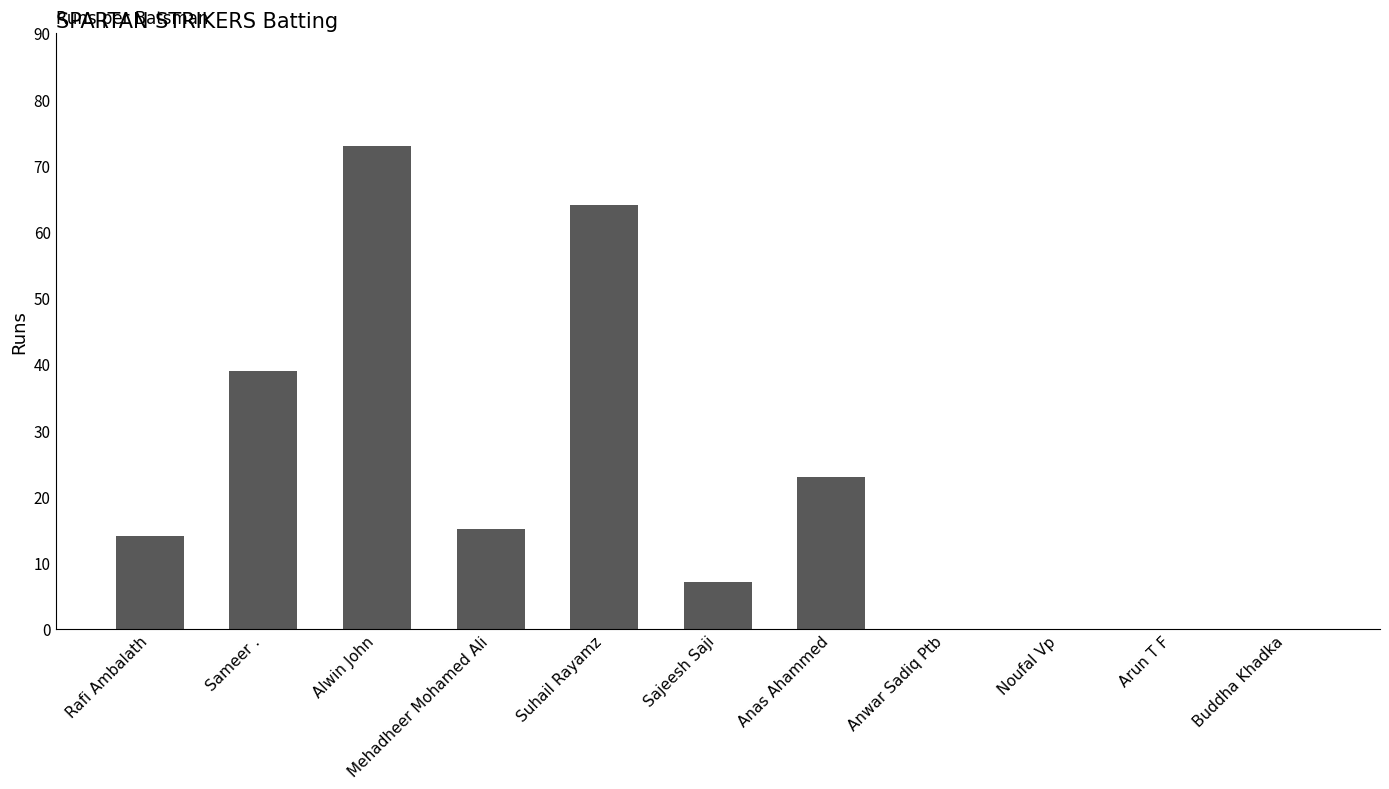

Reading left to right, extract all data points from this chart.

14	39	73	15	64	7	23	0	0	0	0